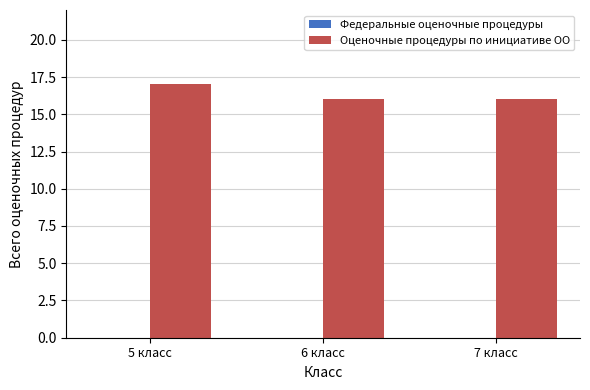

Which label corresponds to the largest value in the chart?

5 класс